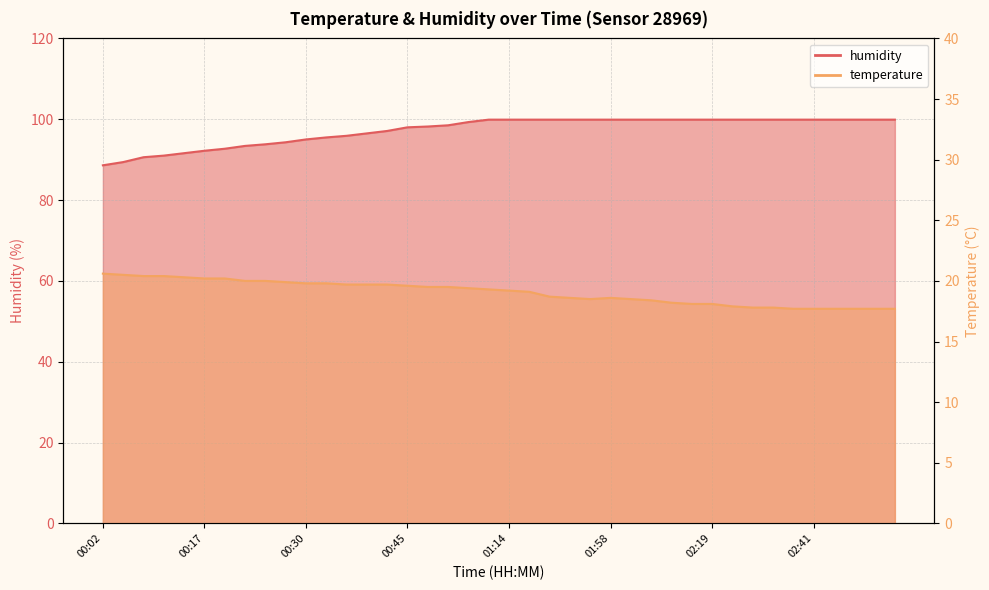

At which label is humidity closest to 94?

00:25